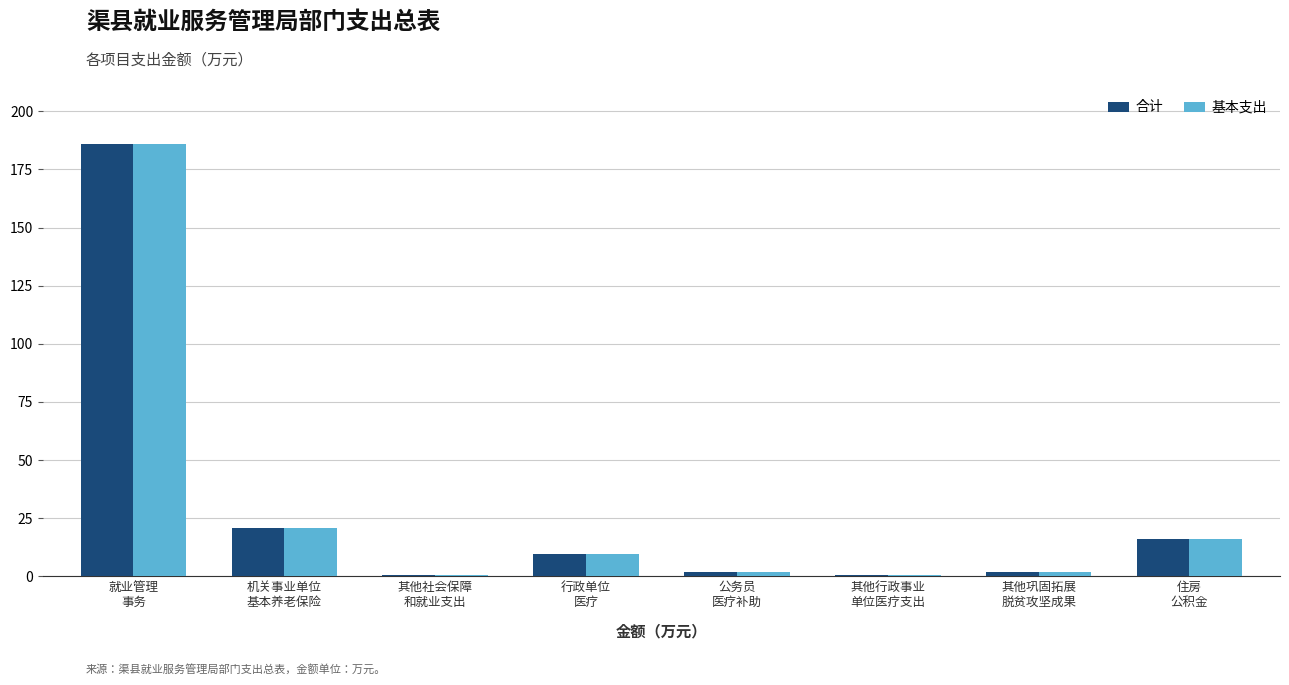

What are all the series names shown in the legend?

合计, 基本支出